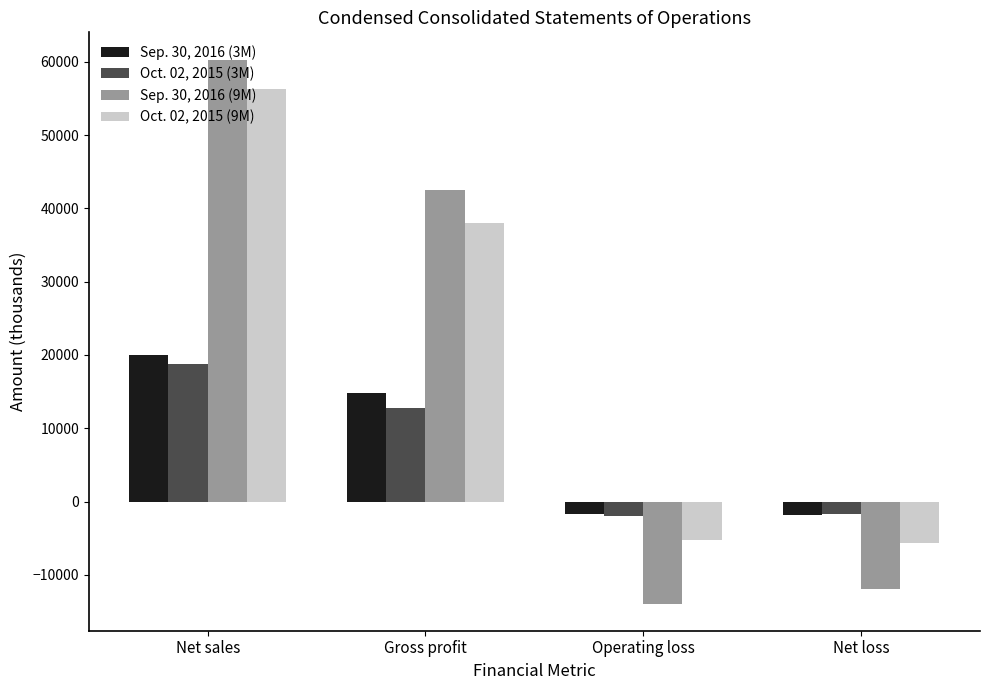

At how many categories does at least one series exceed 531?

2